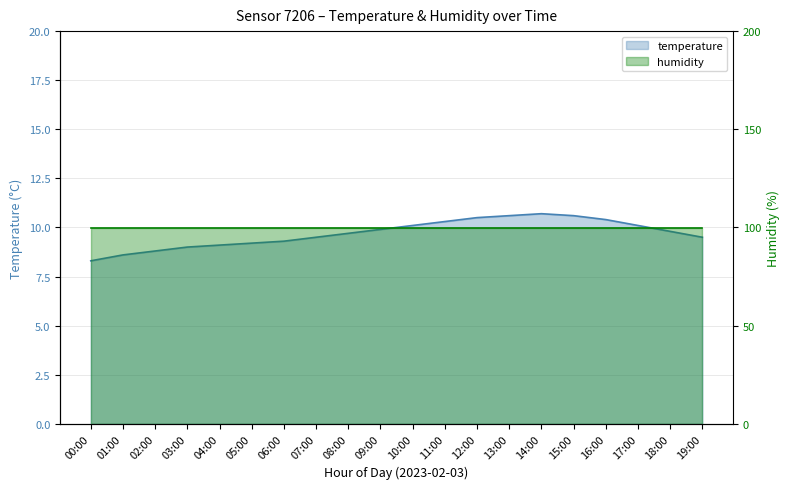

Rank the series at 12:00 from highest to lowest value.

humidity, temperature